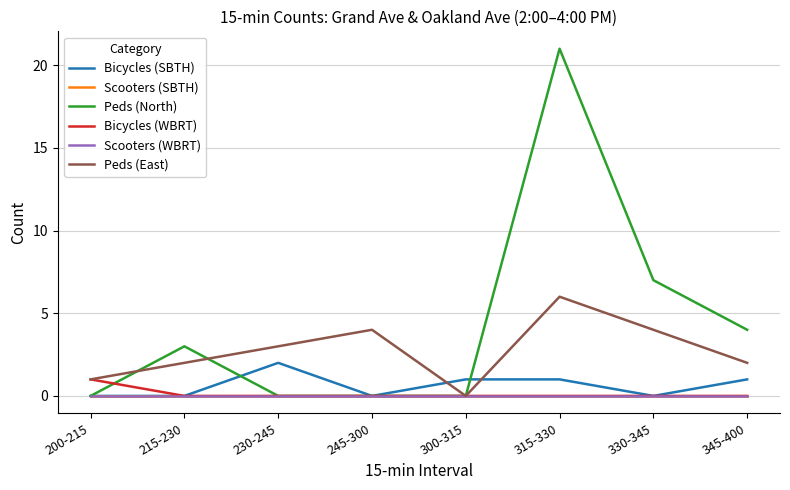

True or false: Scooters (SBTH) has more than 1 points higher than both neighbors.

False